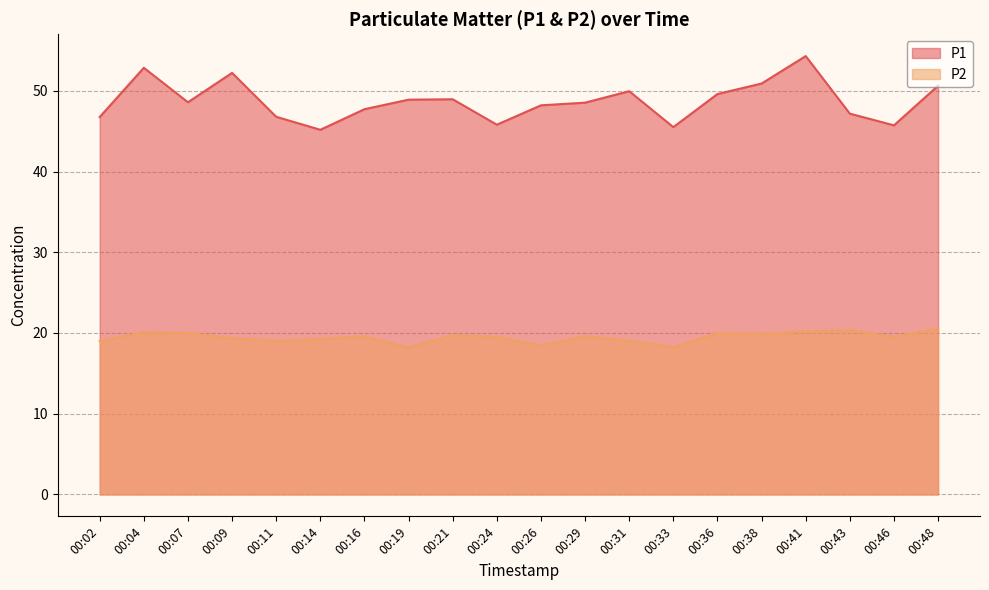

How many lines are shown in the chart?

2